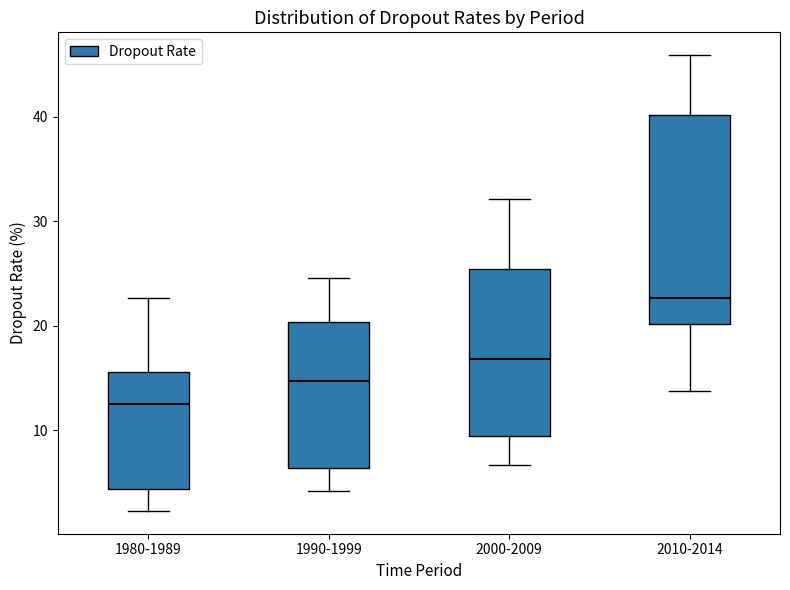

Which box has the lowest median line?

1980-1989